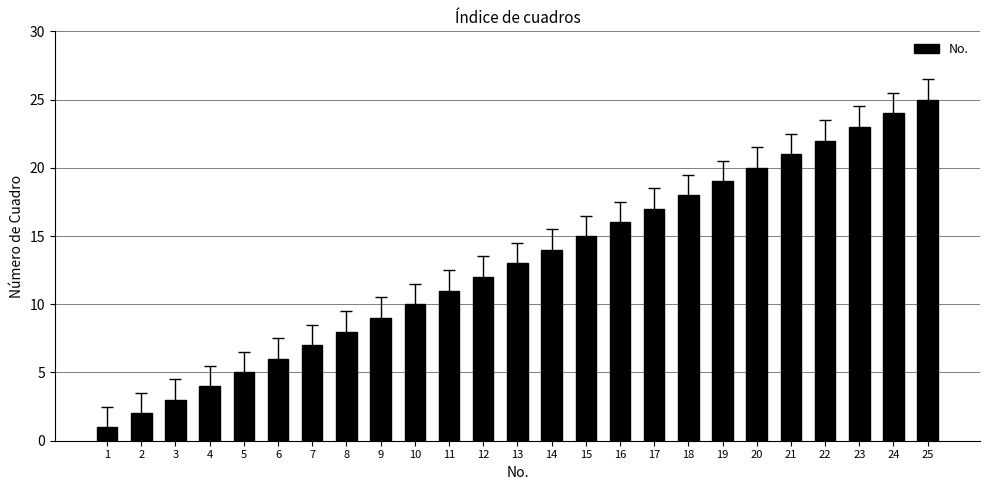

Are the bars grouped side by side (vs. stacked)?

No